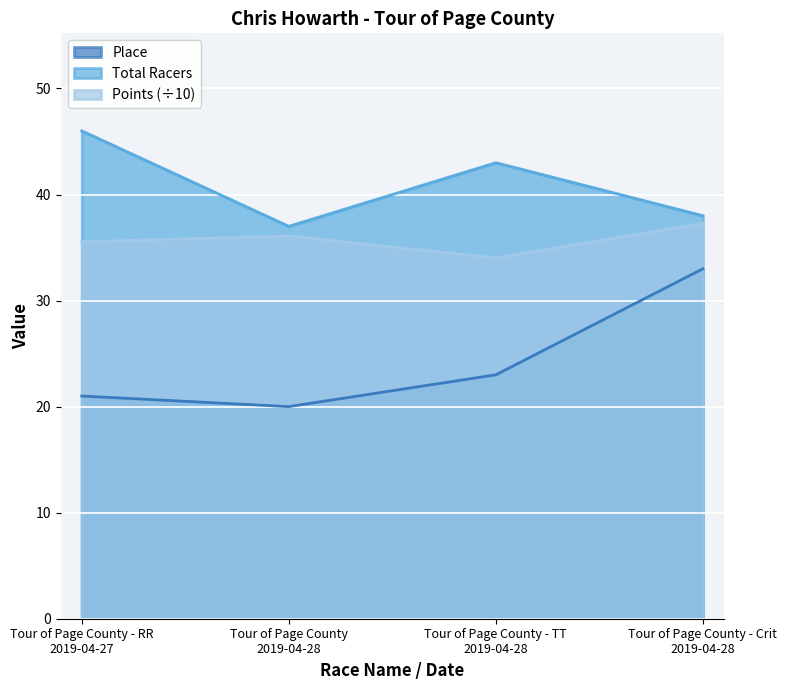

The Total Racers series shows 37.0 at Tour of Page County
2019-04-28. True or false?

True